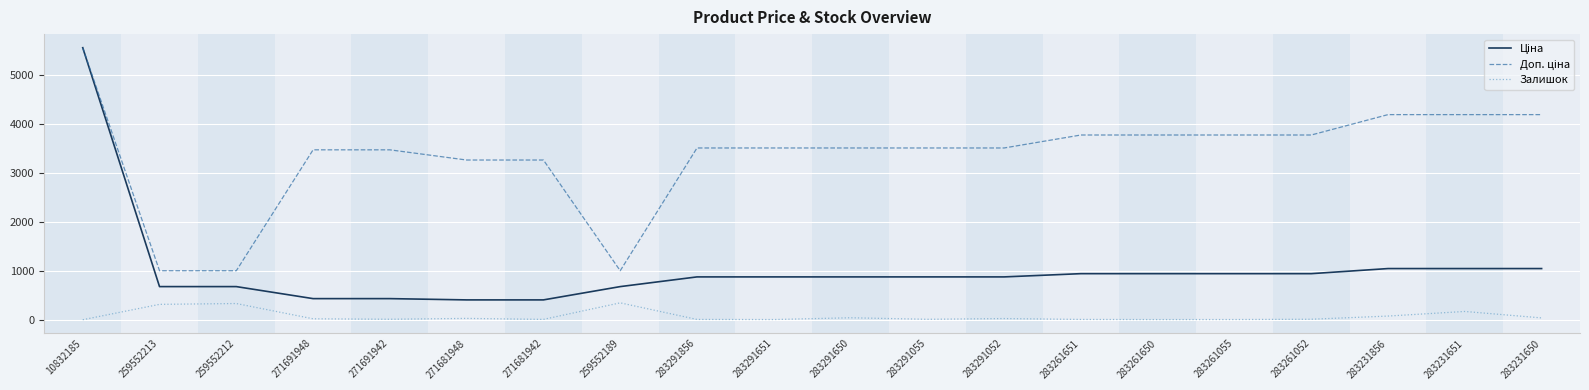

At which category is the sum across all series the highest?

10832185